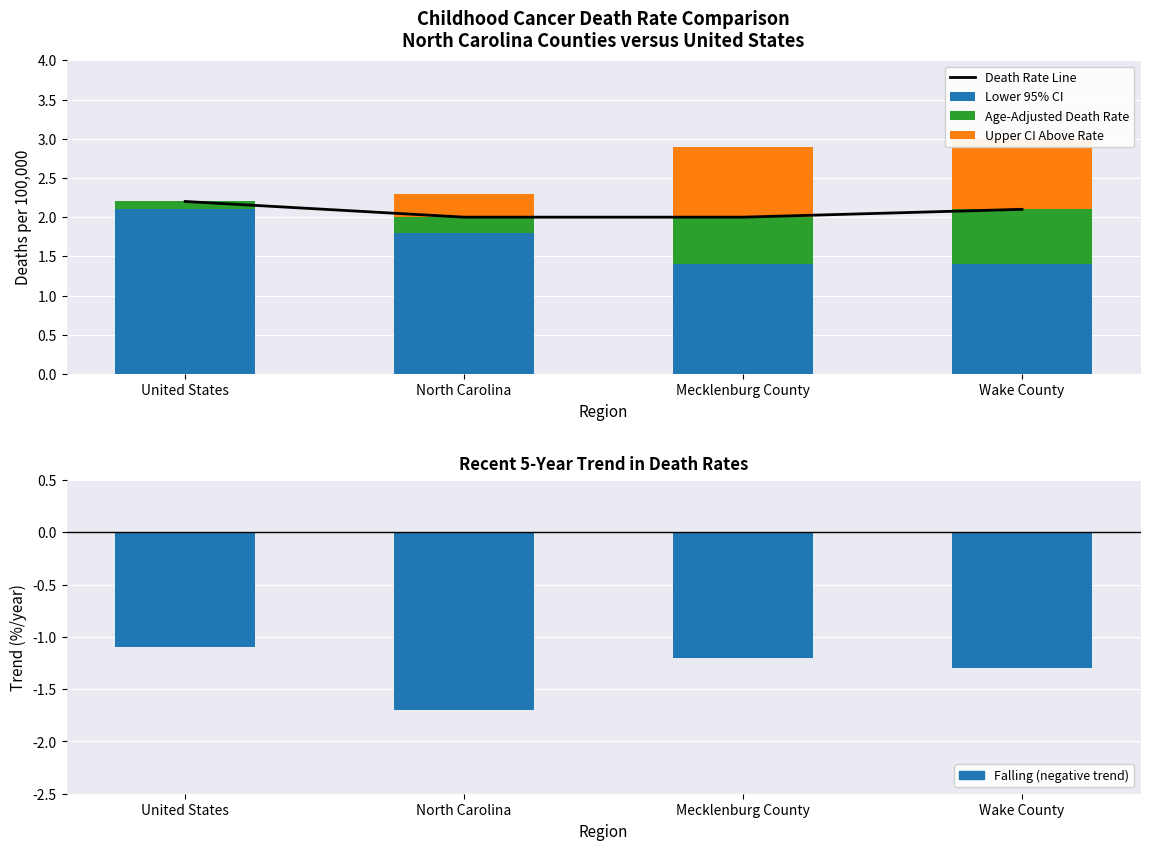

What is the average value of the Death Rate Line series?

2.1